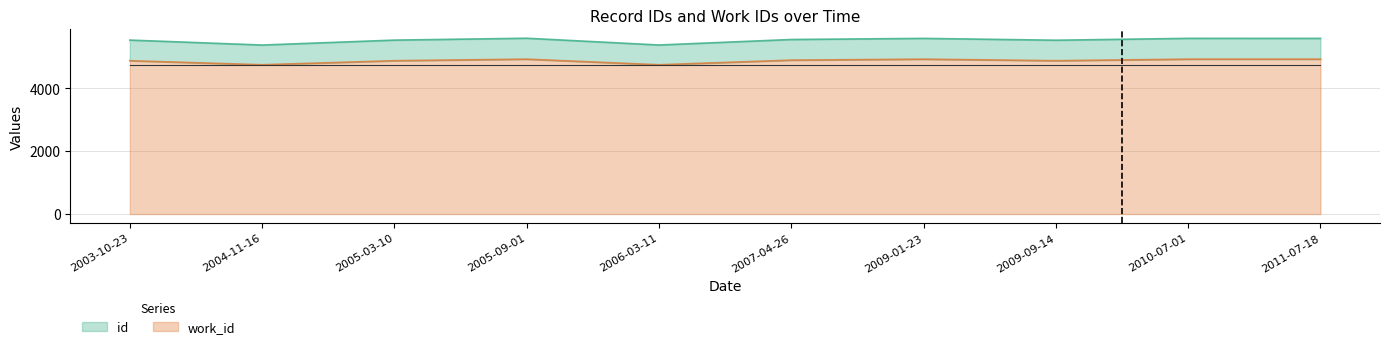

Count the work_id values in the range 4874 to 4923.

8